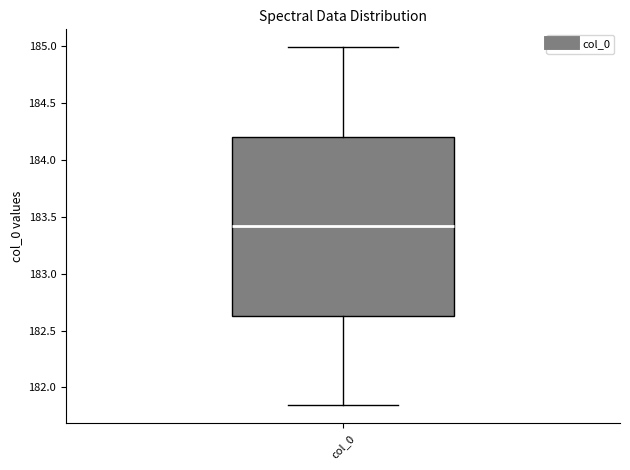

Transcribe this box plot: give where the median line is, the range the box spans, and where the two whiskers end, as read against the y-axis. The values are not printed on the chart, so give them approximately, as read against the axis.

median 183.40, box 182.65 to 184.20, whiskers 181.85 to 185.00